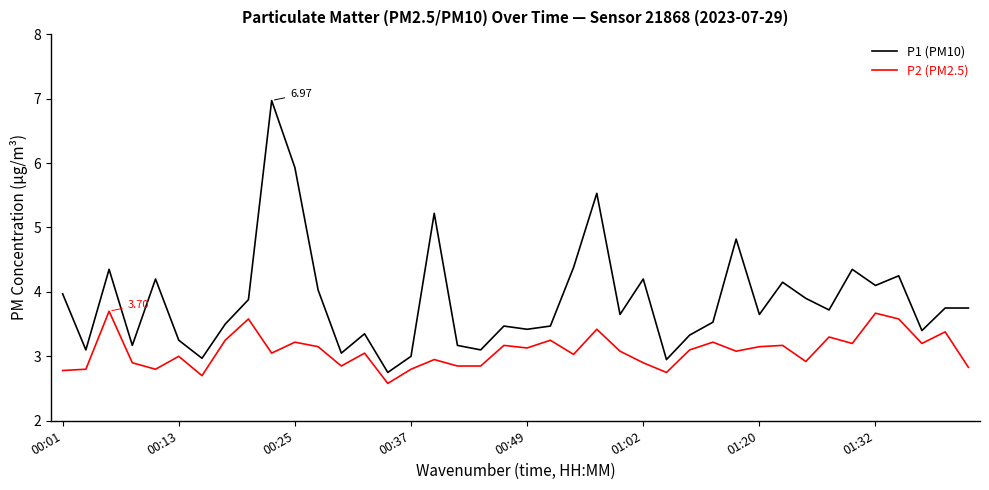

List the series in order of their peak value, lowest first.

P2 (PM2.5), P1 (PM10)